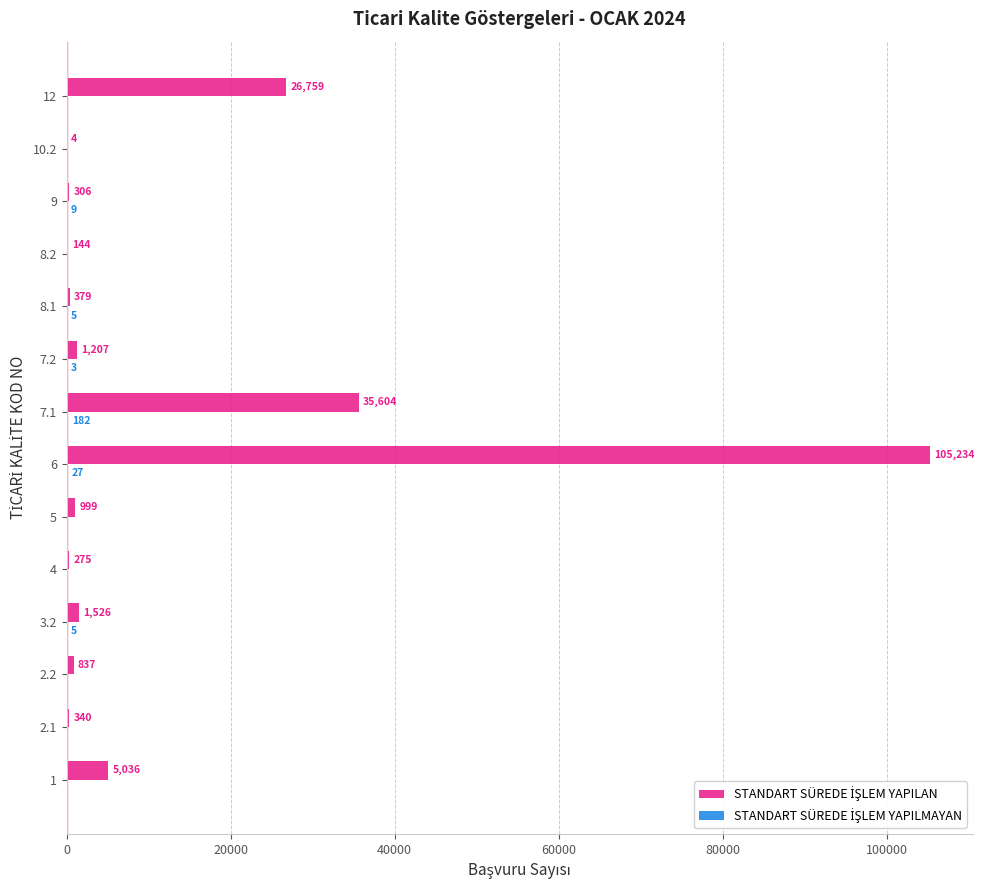

What is the total value across all series at 3.2?

1531